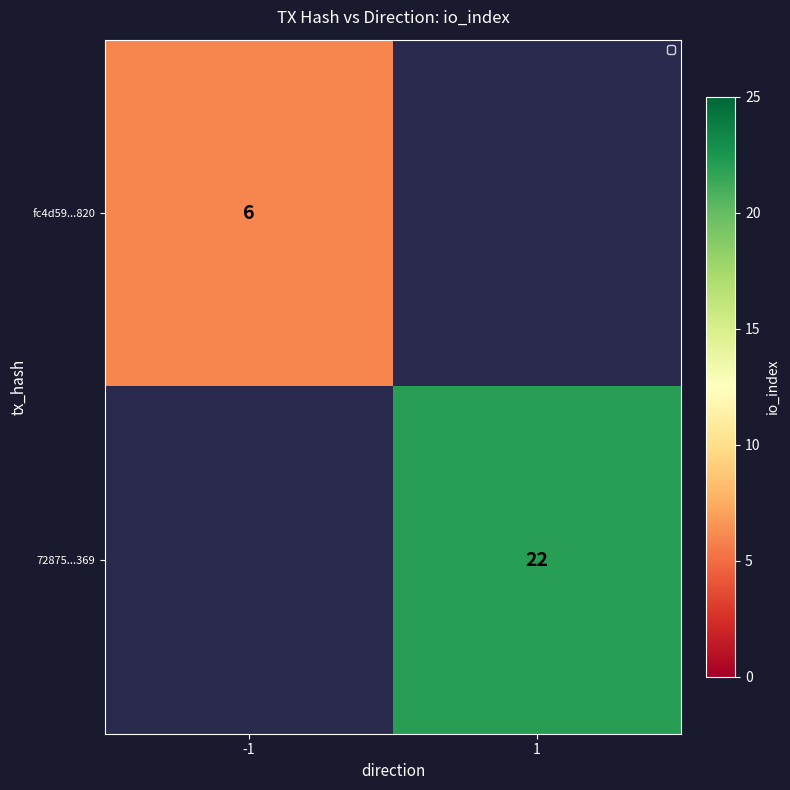

True or false: fc4d59...820 has a value of 4 at -1.

False